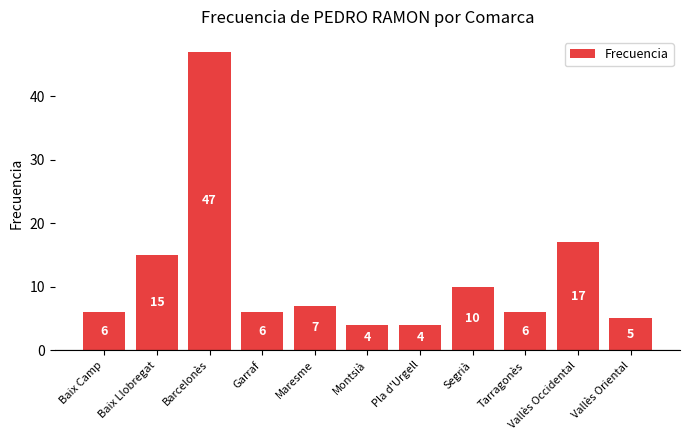

What is the sum of all values?

127